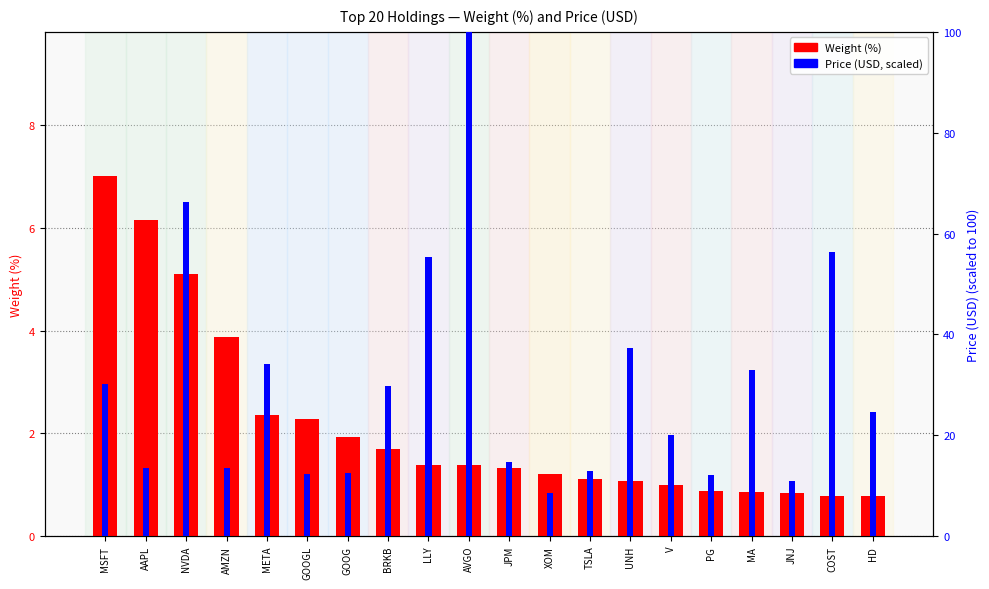

The value of Weight (%) at JNJ is 0.3. True or false?

False